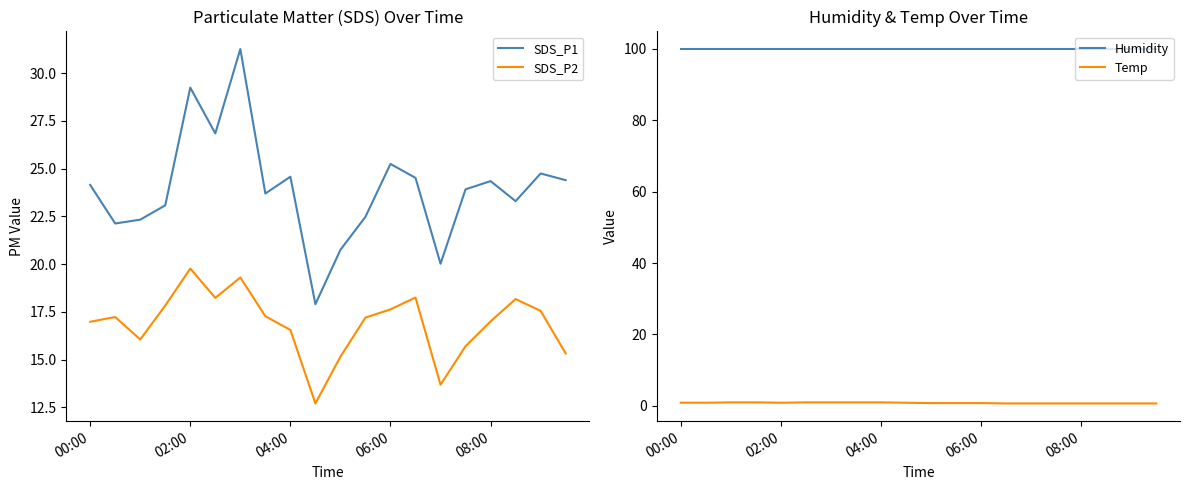

The SDS_P2 series shows 19.8 at 02:00. True or false?

True